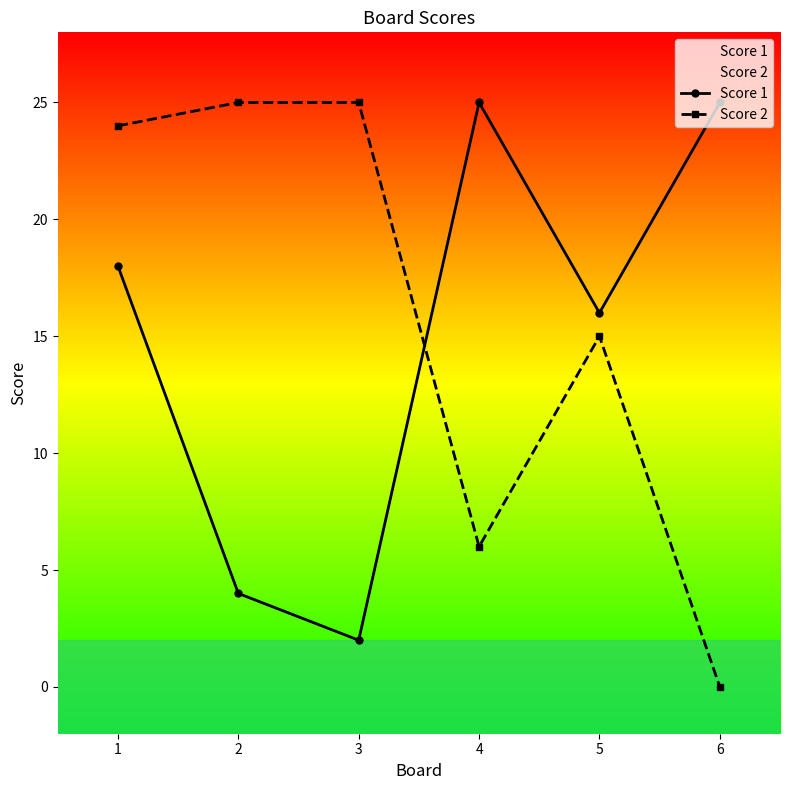

At how many categories does at least one series exceed 0?

6